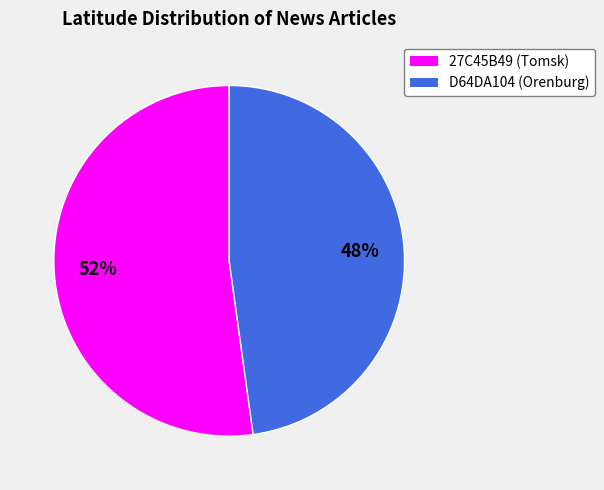

What percentage is the D64DA104 (Orenburg) slice, to the nearest percent?

48%